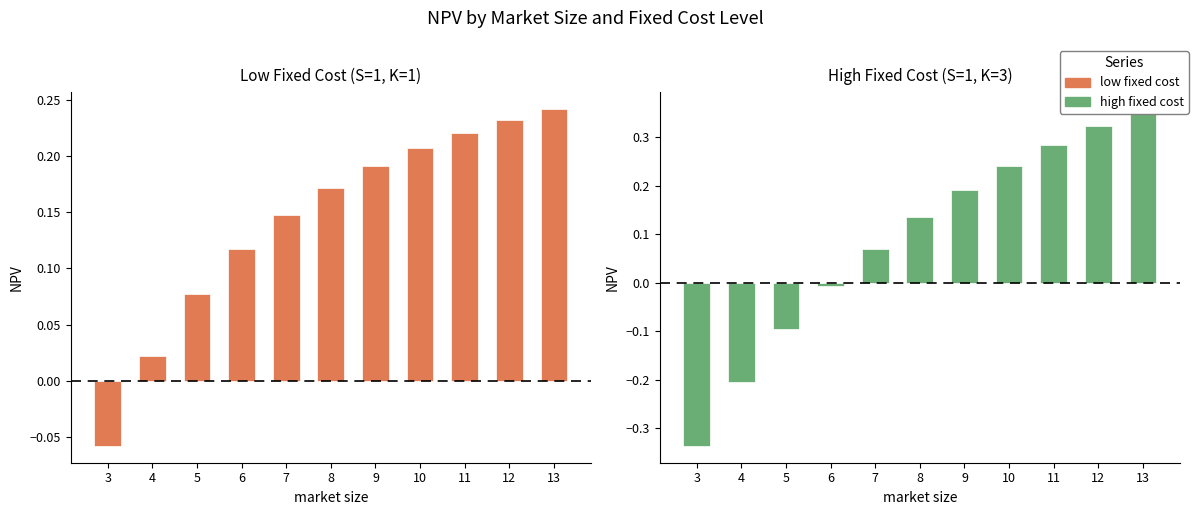

Which series has the largest range (max minus min)?

high fixed cost